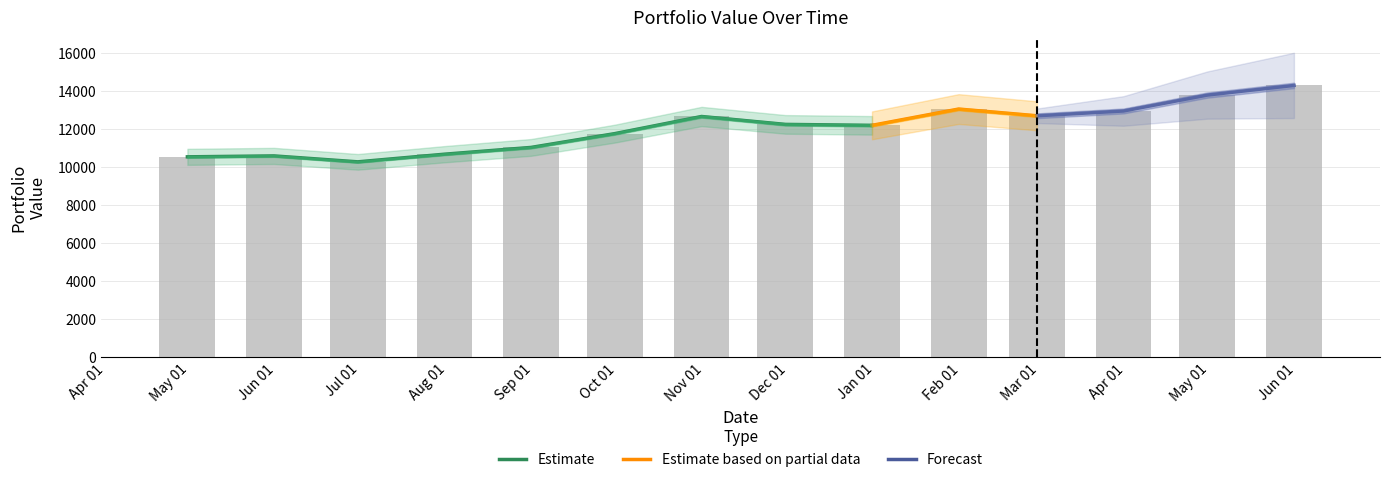

What is the value of the 7th bar from the left?

12648.2